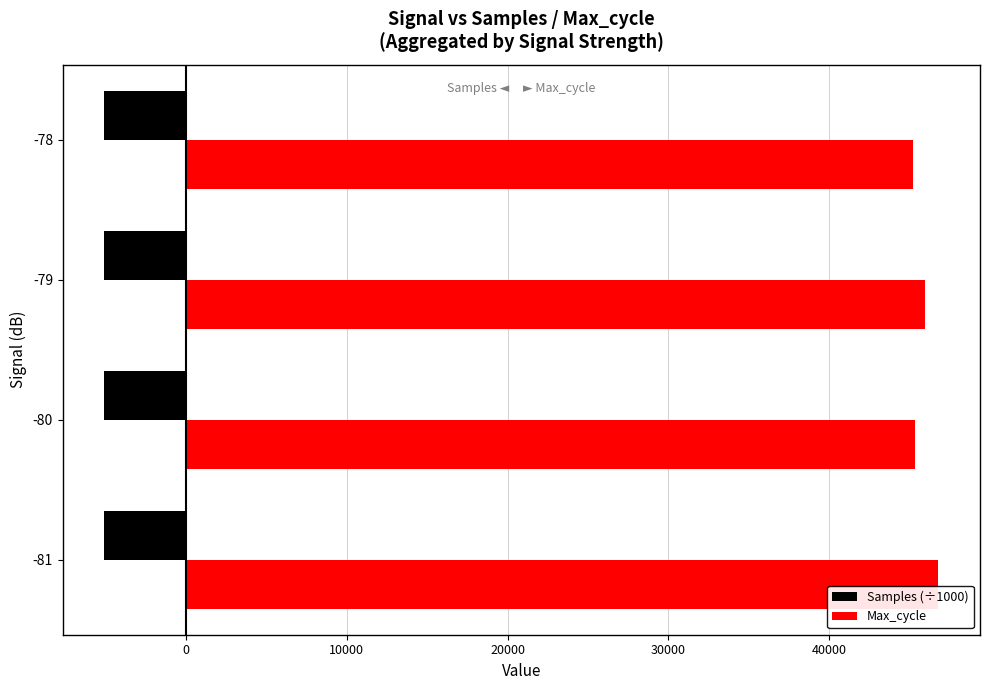

What is the highest value of the Samples (÷1000) series?

-5059.7